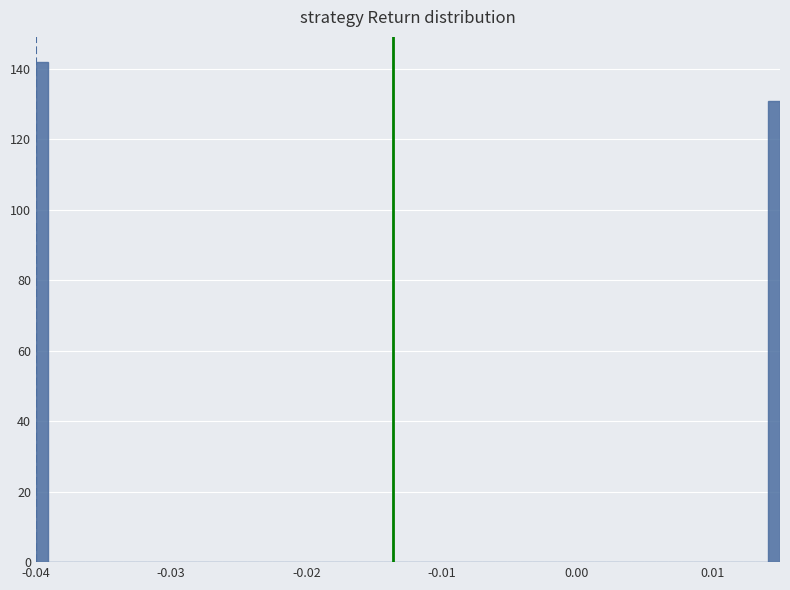

Around what value on the x-axis is the tallest bar? Give the approximate position of its centre, as read against the axis.

-0.040